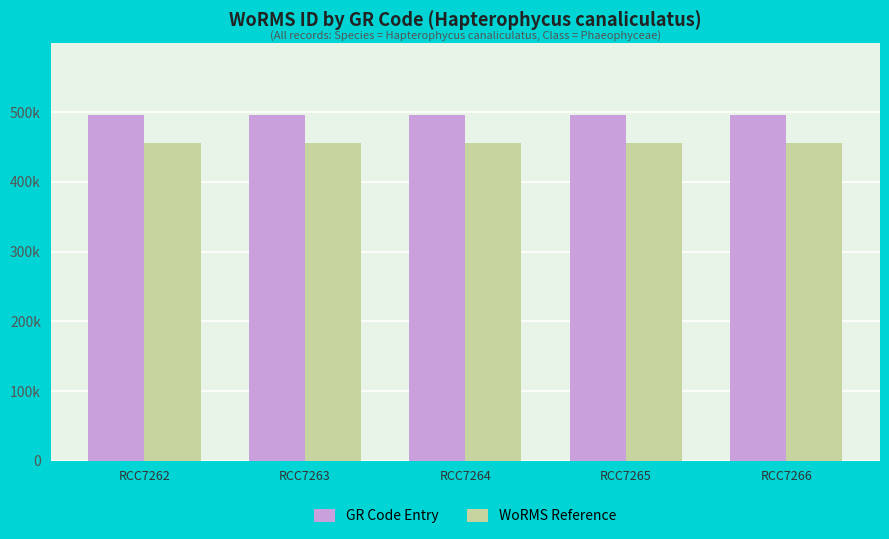

Are the bars horizontal?

No